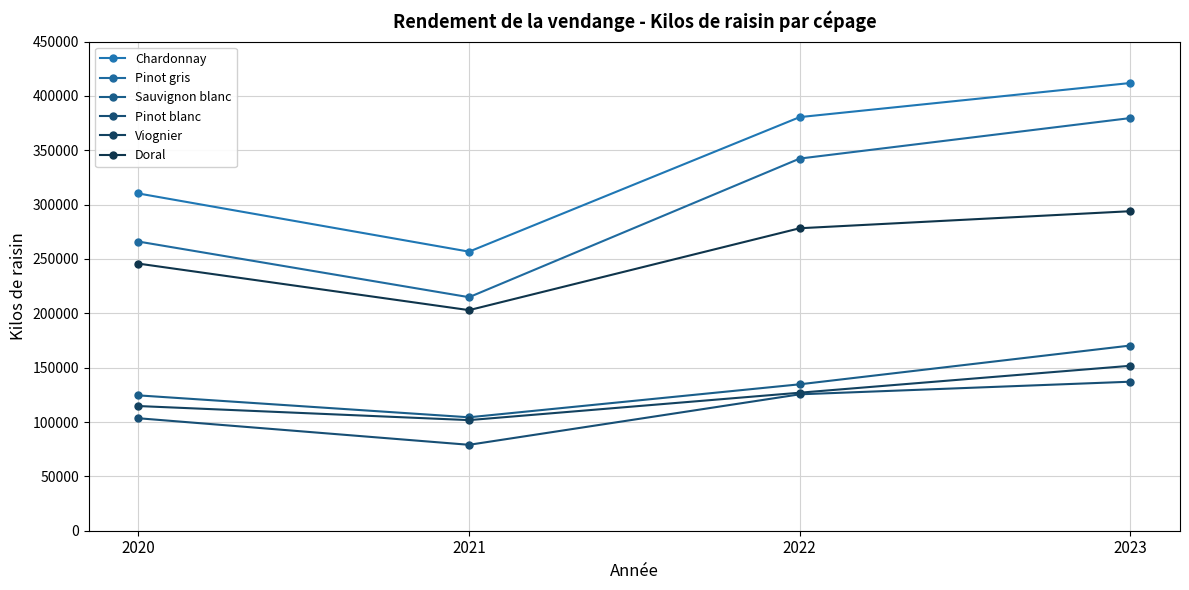

What is the approximate value of Sauvignon blanc at 2023, to the nearest 50?

170350